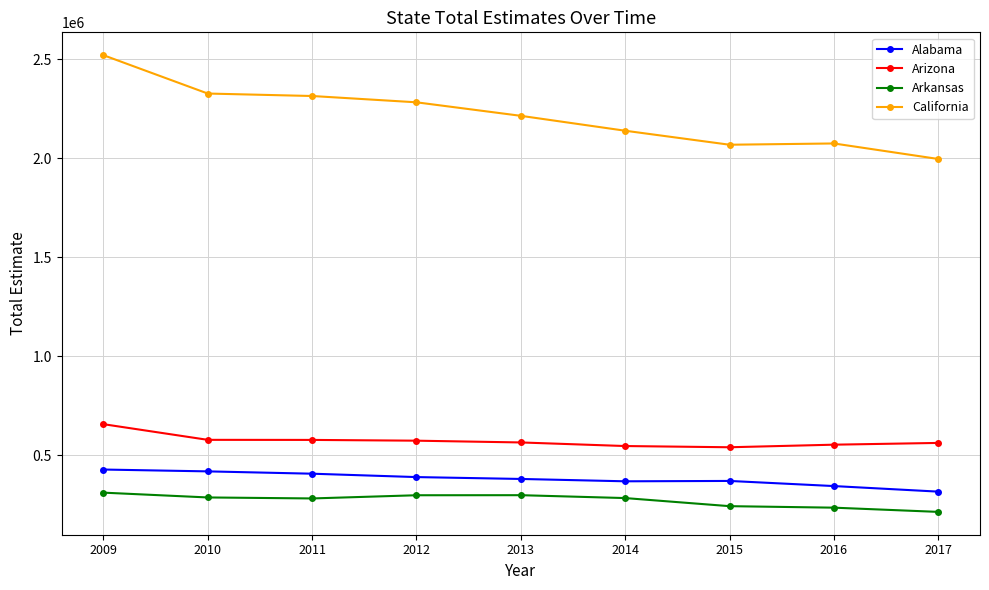

Which series changed the most between 2012 and 2016?

California